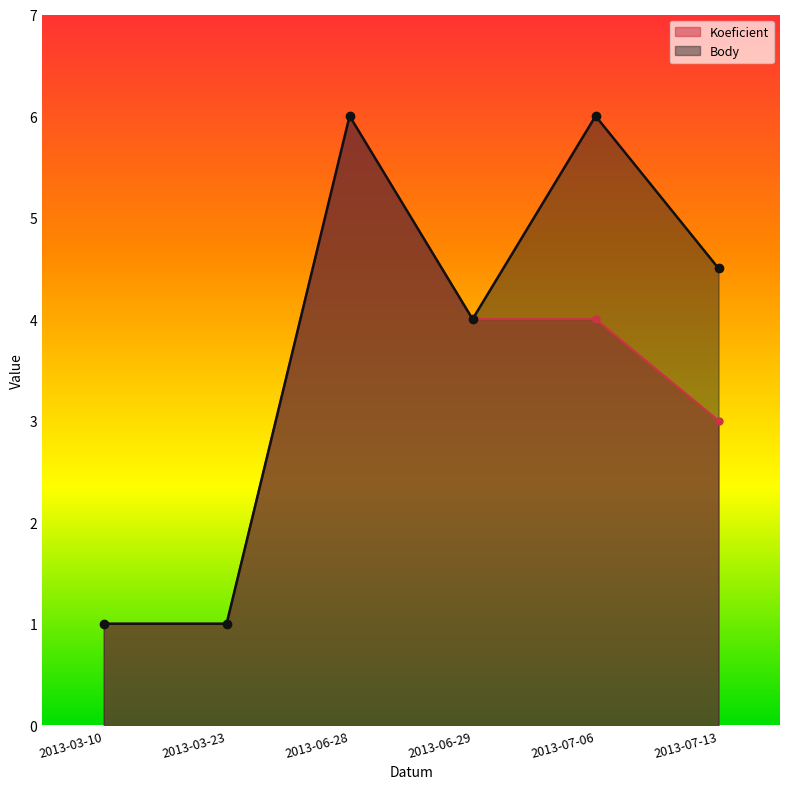

True or false: Body and Koeficient cross at least once.

False